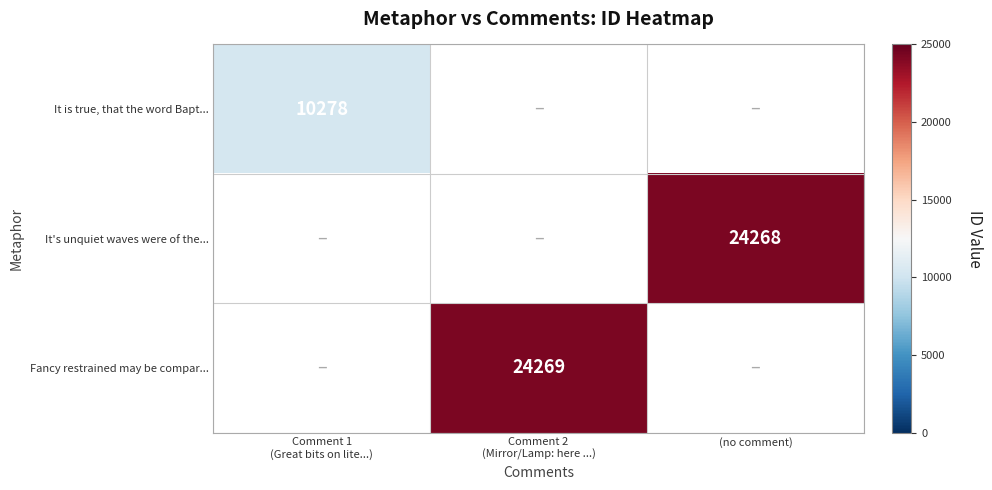

What is the approximate value of Fancy restrained may be compar... at Comment 2 (Mirror/Lamp: here ...)?

24269.0